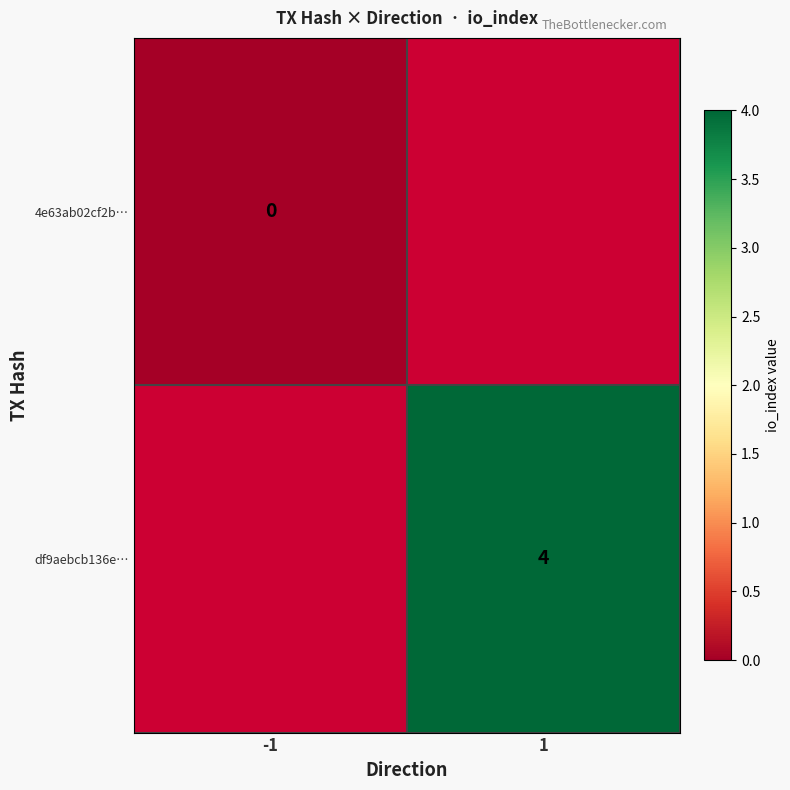

Is the value of df9aebcb136e… at 1 greater than the value of 4e63ab02cf2b… at -1?

Yes